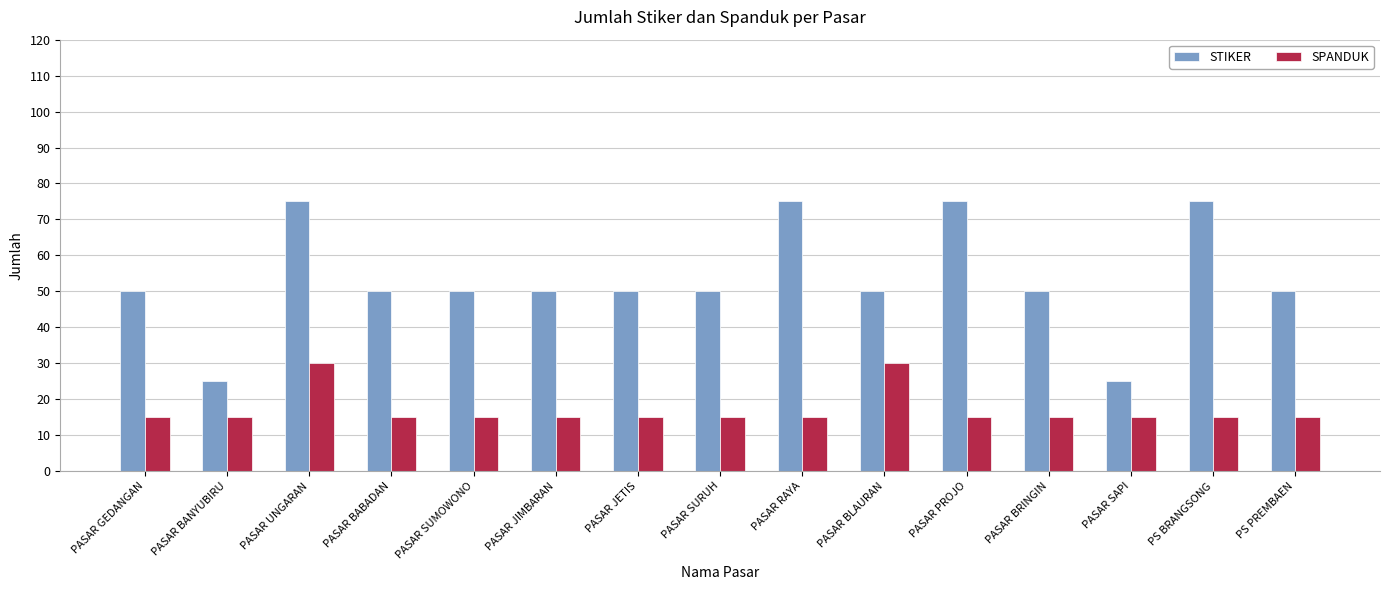

Between PASAR JETIS and PS BRANGSONG, which series saw the biggest shift?

STIKER